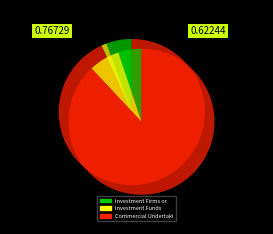

Is there a majority slice in this chart?

Yes